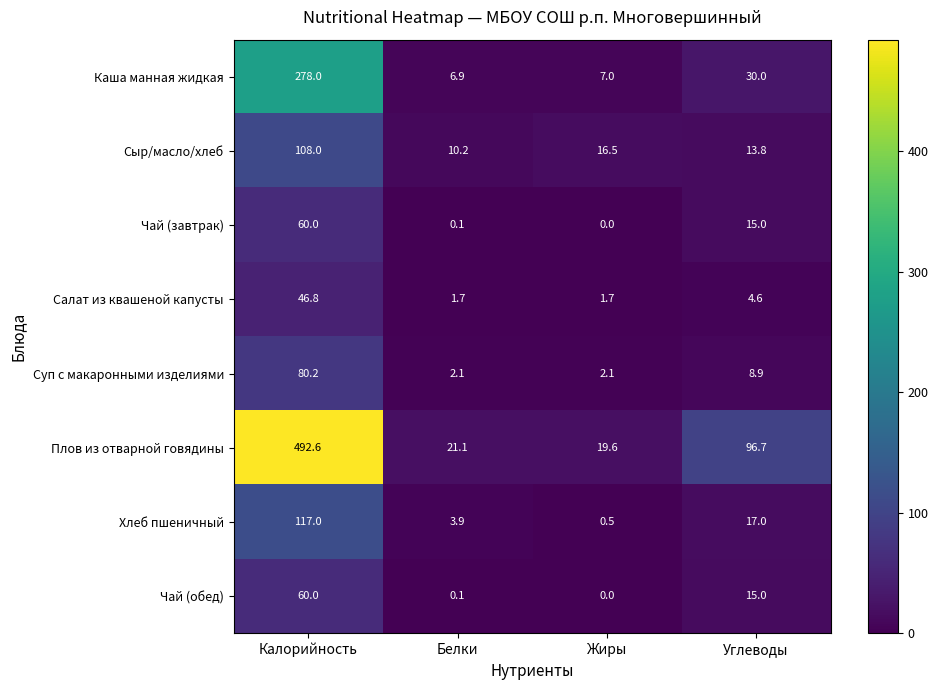

Is it true that Салат из квашеной капусты equals 77.1 at Калорийность?

False